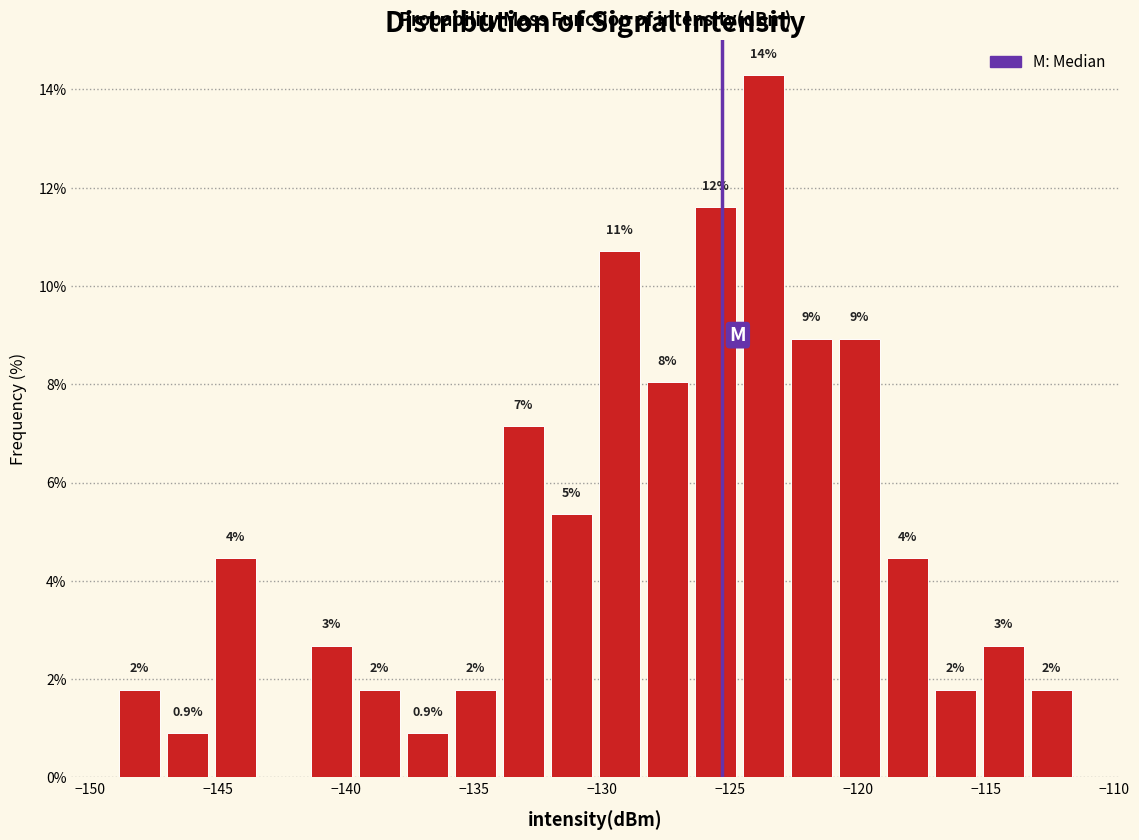

Read against the x-axis, roughly where is the centre of the tallest bar?

-123.5